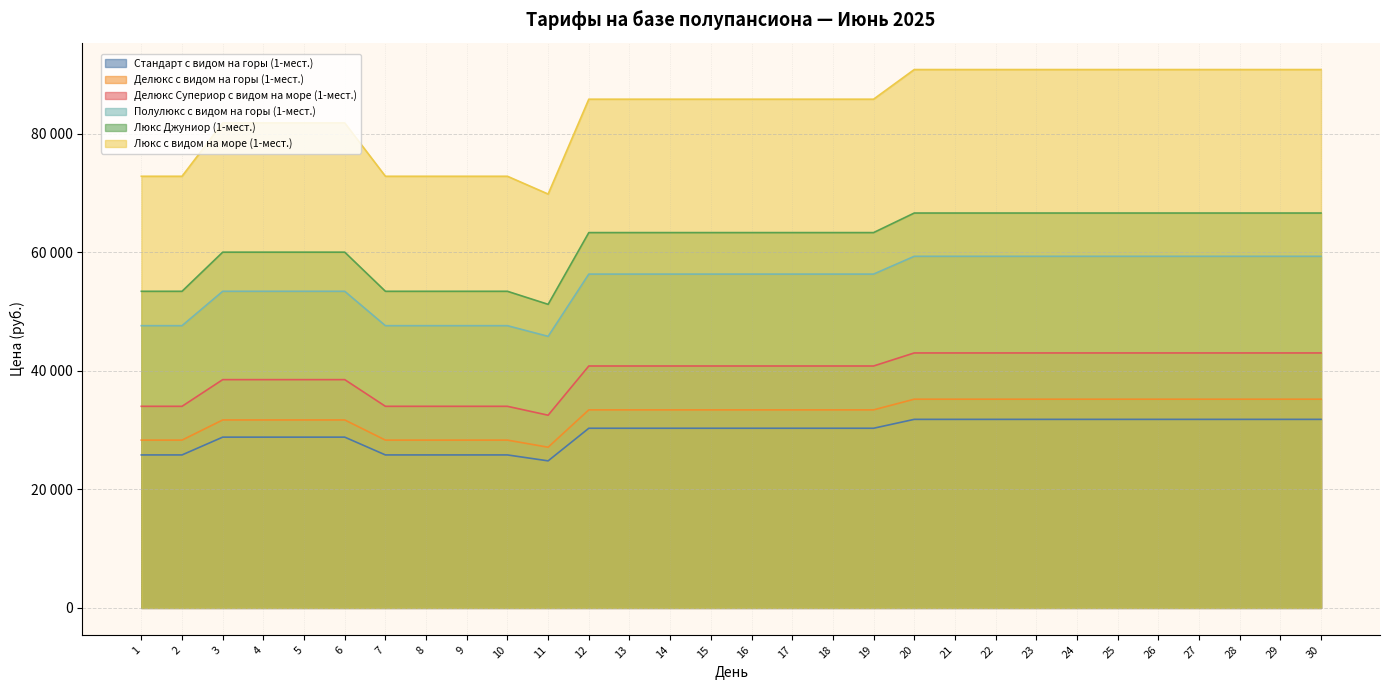

At which category is the sum across all series the highest?

20